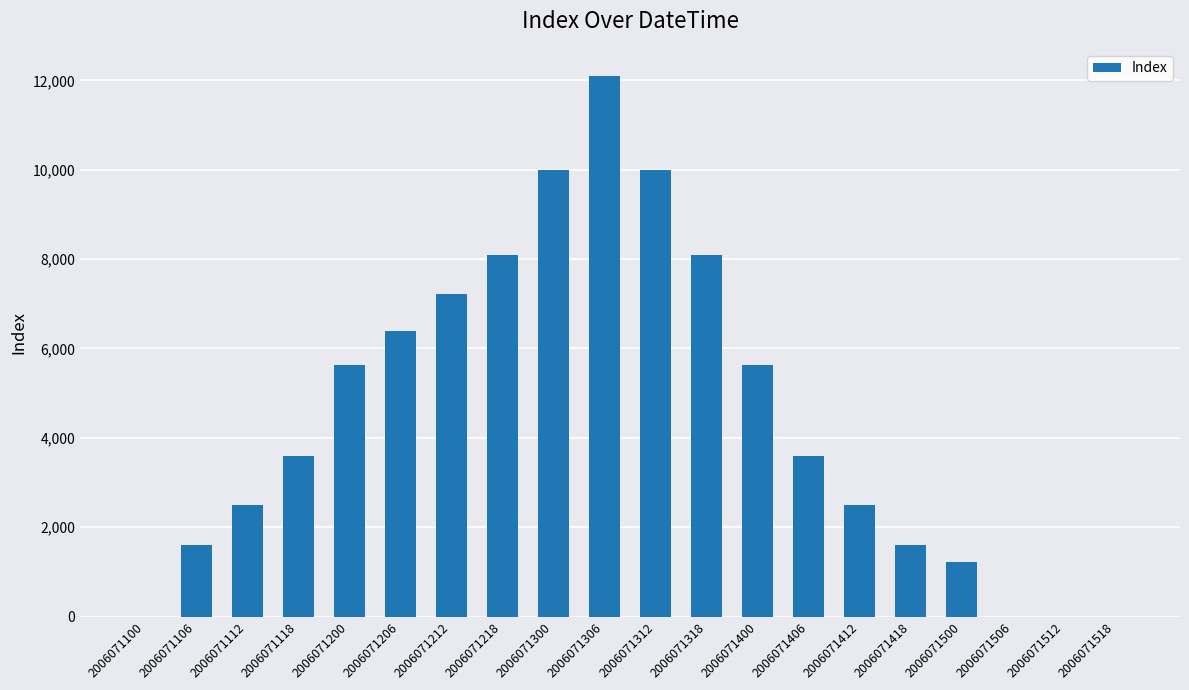

What is the sum of all values?

89800